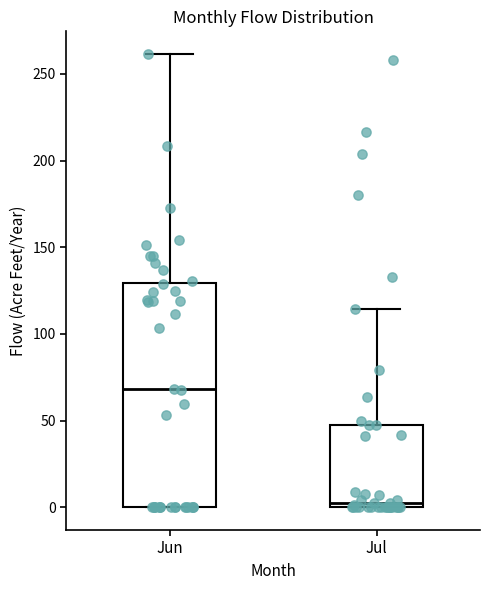

Which box is the tallest, from its lower edge to its upper edge?

Jun